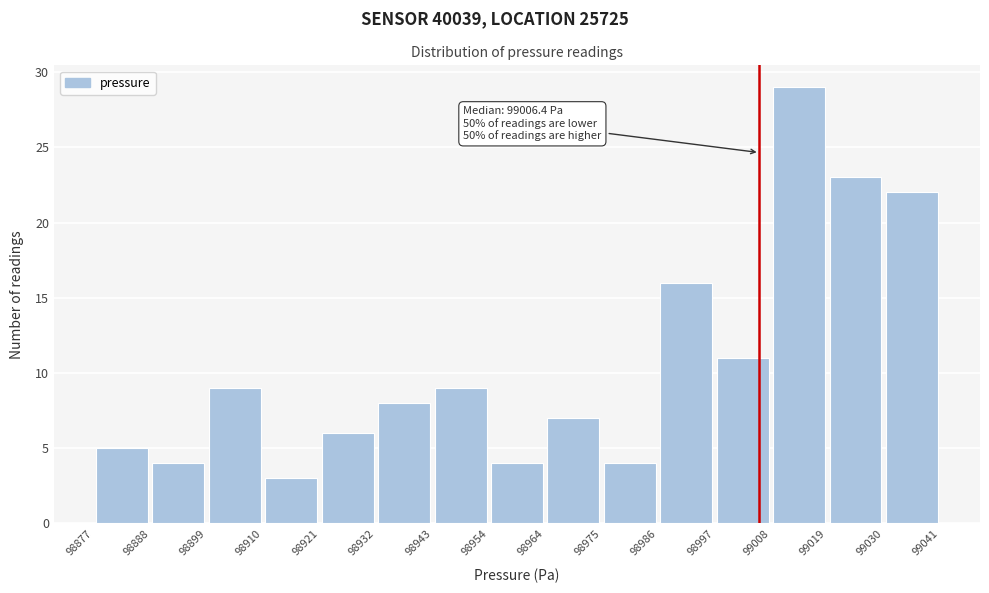

Which range on the x-axis has the tallest bar?

99008 to 99019